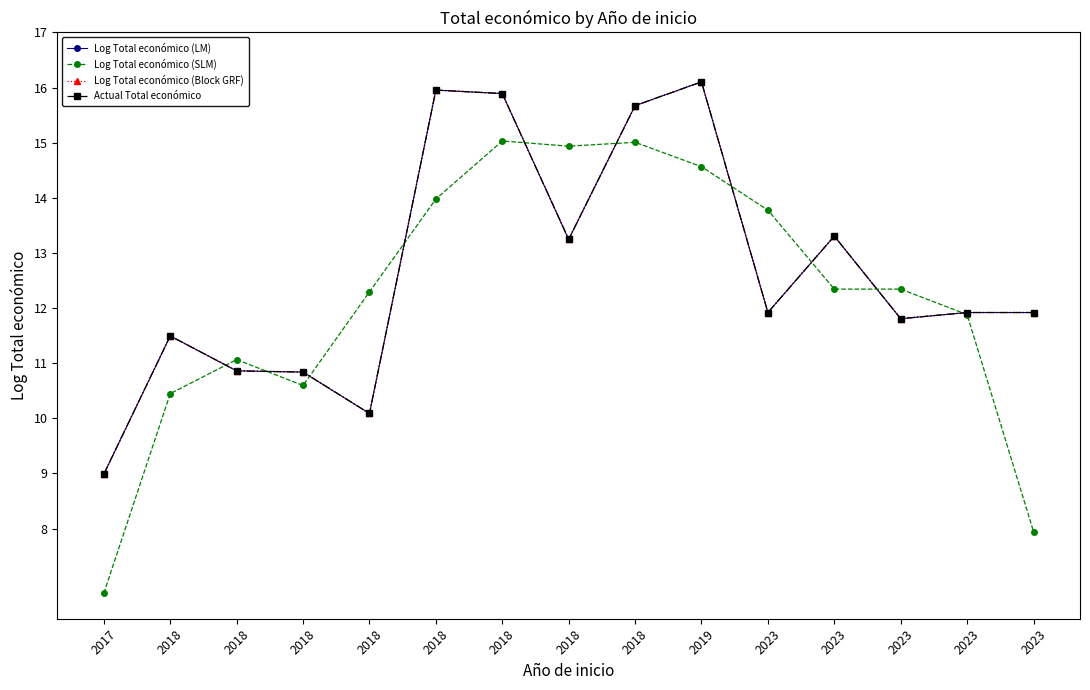

In Log Total económico (Block GRF), how many points are lower than both neighbors (excluding endpoints)?

4